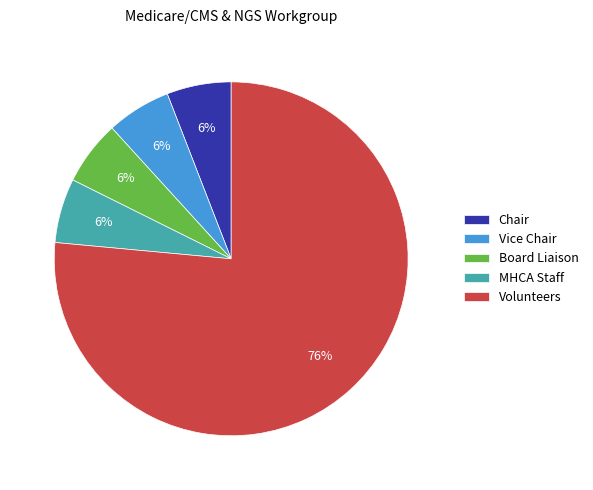

Combined, do Vice Chair and MHCA Staff account for over 50%?

No